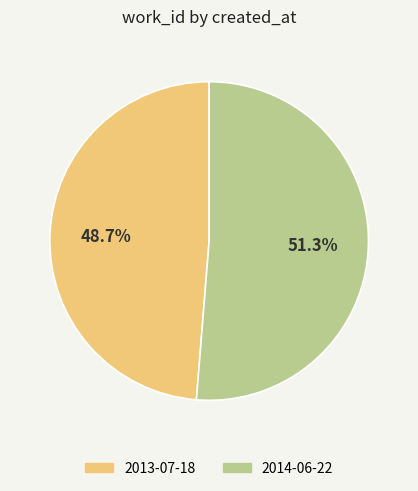

To the nearest percent, what percentage of the pie is 2014-06-22?

51%